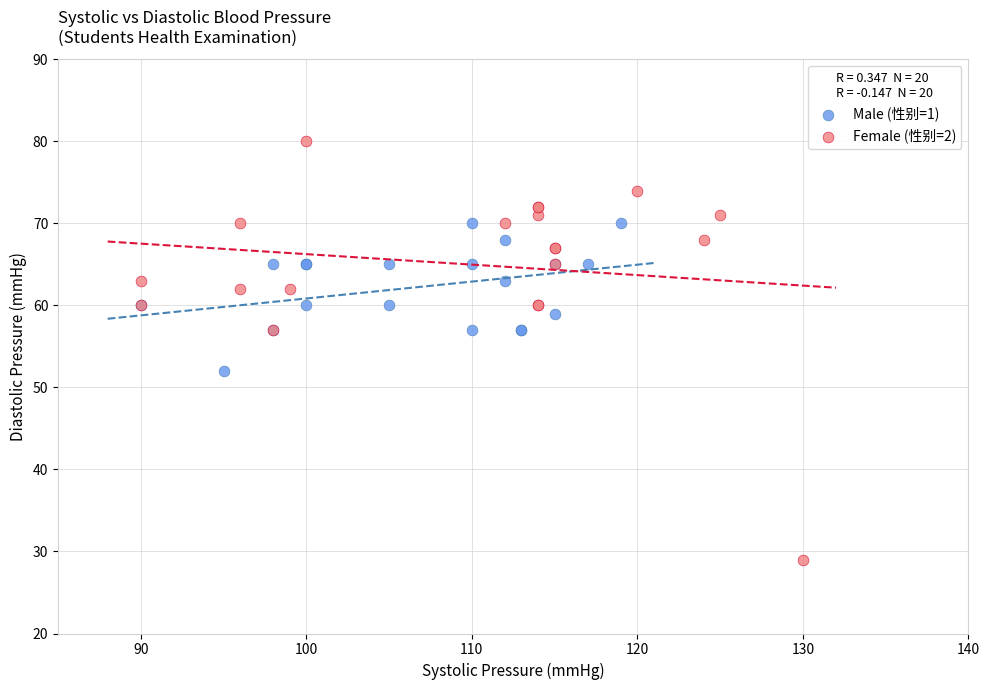

Which series has the widest spread of Y values?

Female (性别=2)